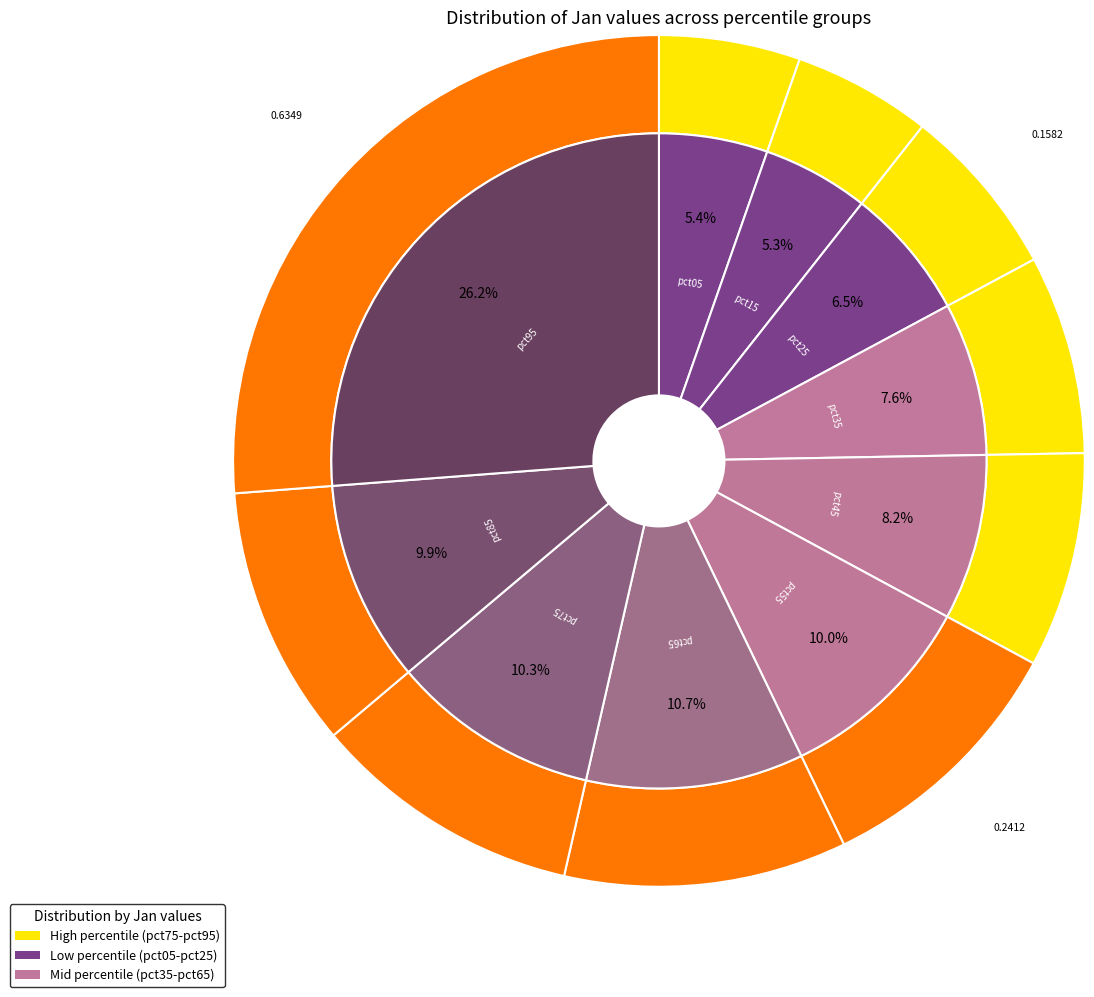

Which slice is the smallest?

pct15